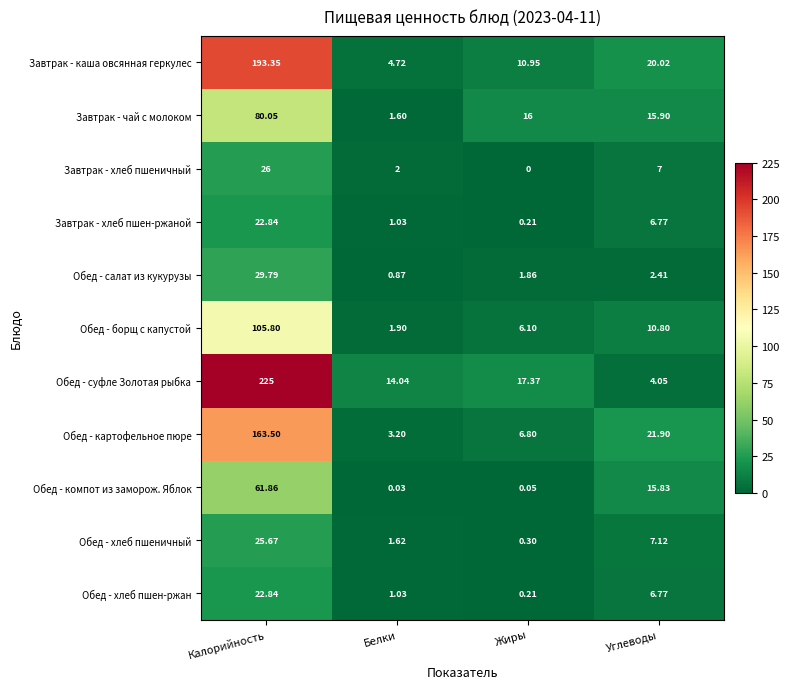

At which category is the sum across all series the highest?

Калорийность